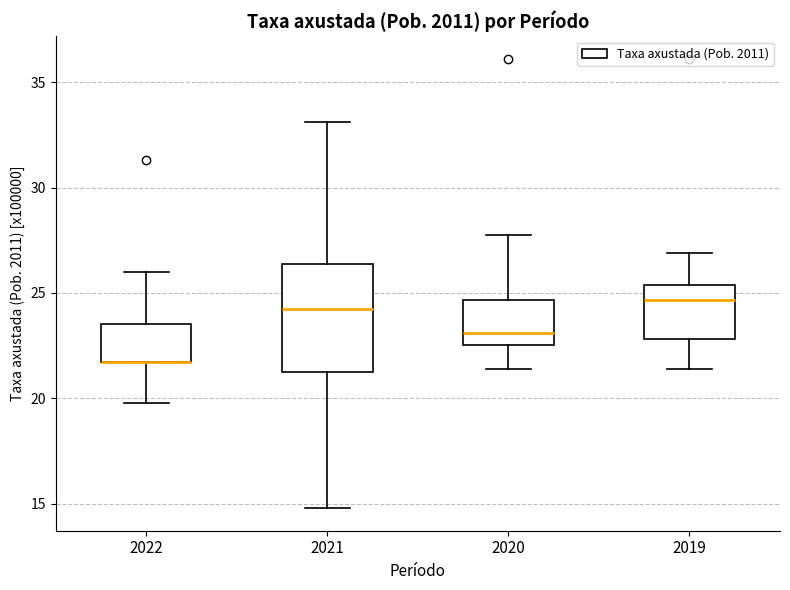

Reading left to right, read every box against the y-axis: the position of its median line, the range the box covers, and the ends of its whiskers. The values are not printed on the chart, so give them approximately, as read against the axis.

2022: median 21.5 (drawn on the box's lower edge), box 21.5 to 23.5, whiskers 20.0 to 26.0
2021: median 24.0, box 21.5 to 26.5, whiskers 15.0 to 33.0
2020: median 23.0, box 22.5 to 24.5, whiskers 21.5 to 28.0
2019: median 24.5, box 23.0 to 25.5, whiskers 21.5 to 27.0